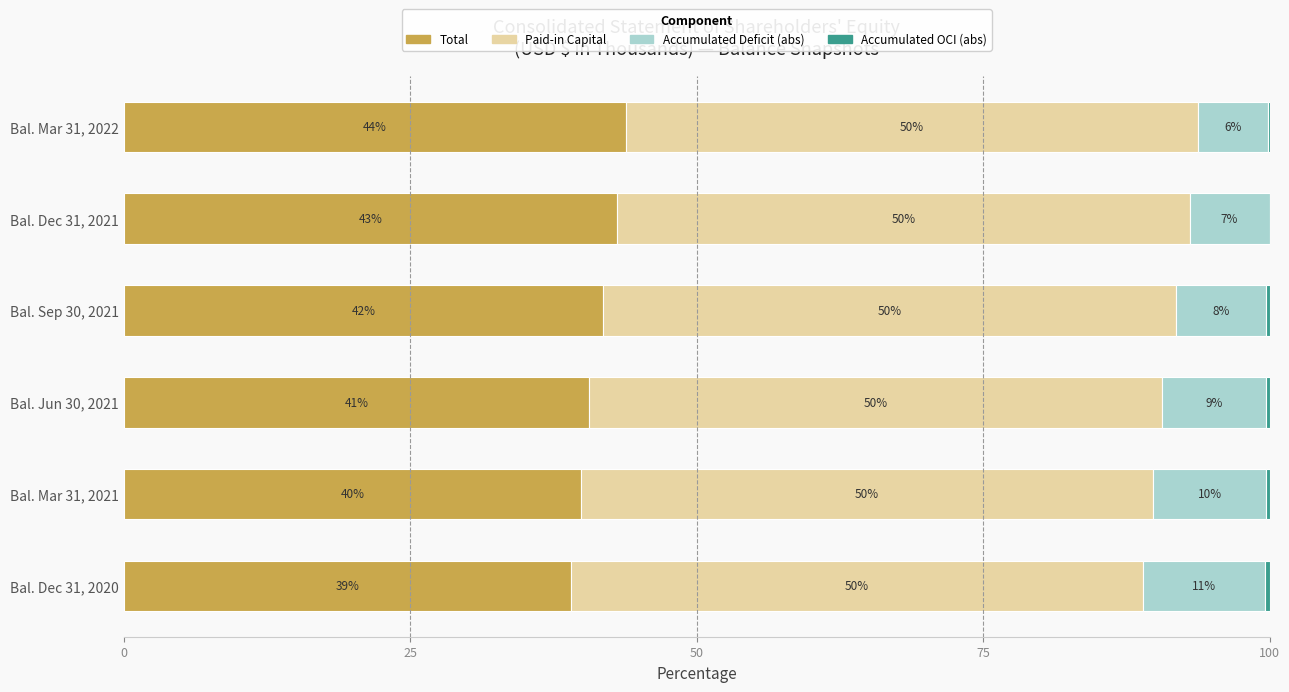

Where is Total nearest to the value 41?

Bal. Jun 30, 2021